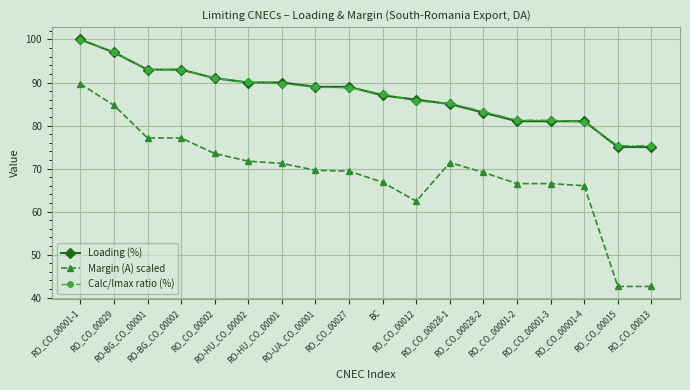

At which category is the sum across all series the highest?

RO_CO_00001-1